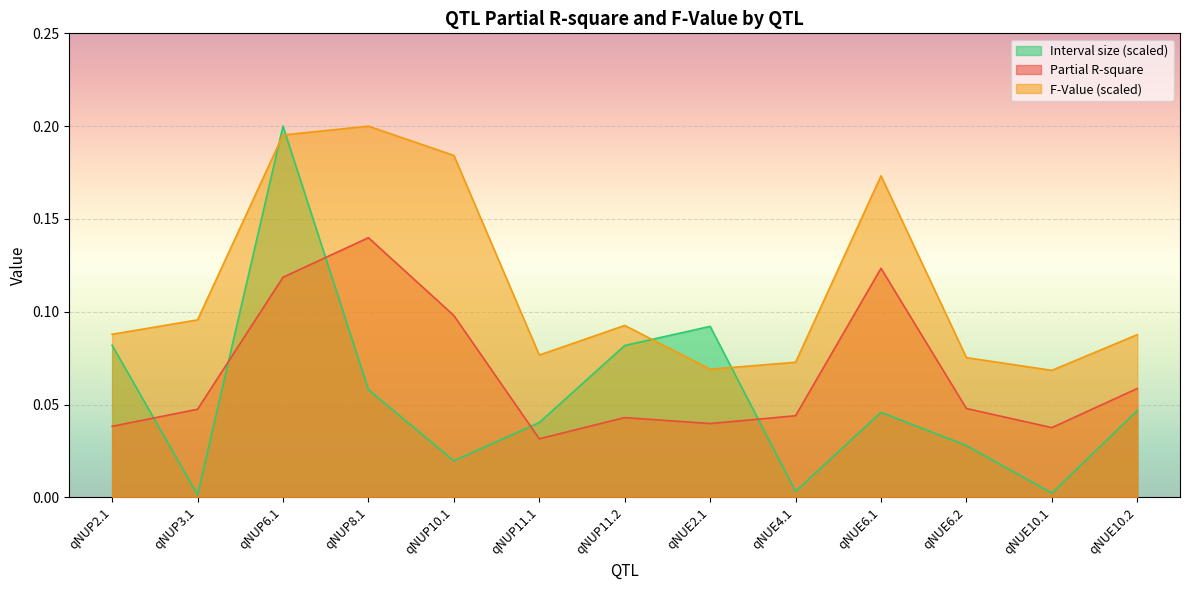

Which series has the widest spread of values?

Interval size (scaled)